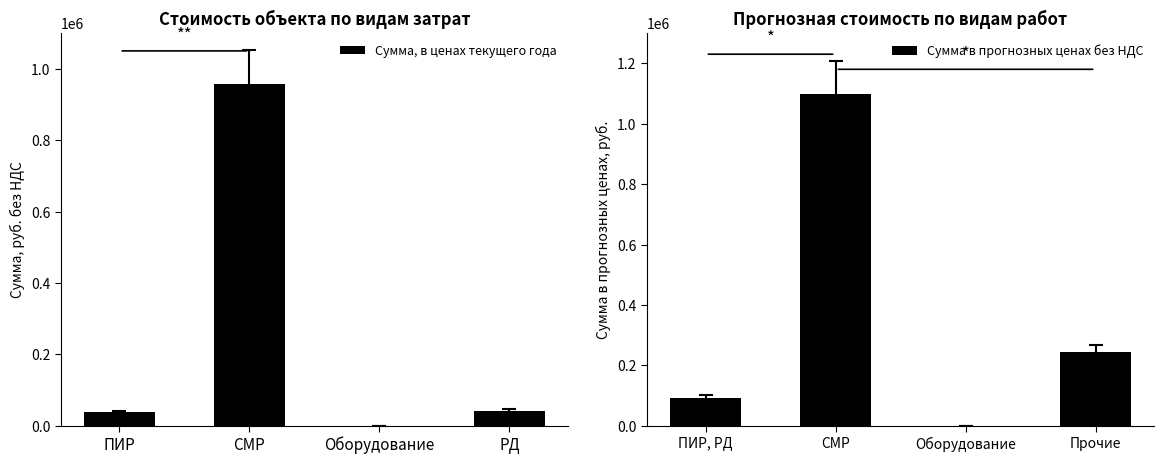

At which category does the chart reach its minimum across all series?

Оборудование